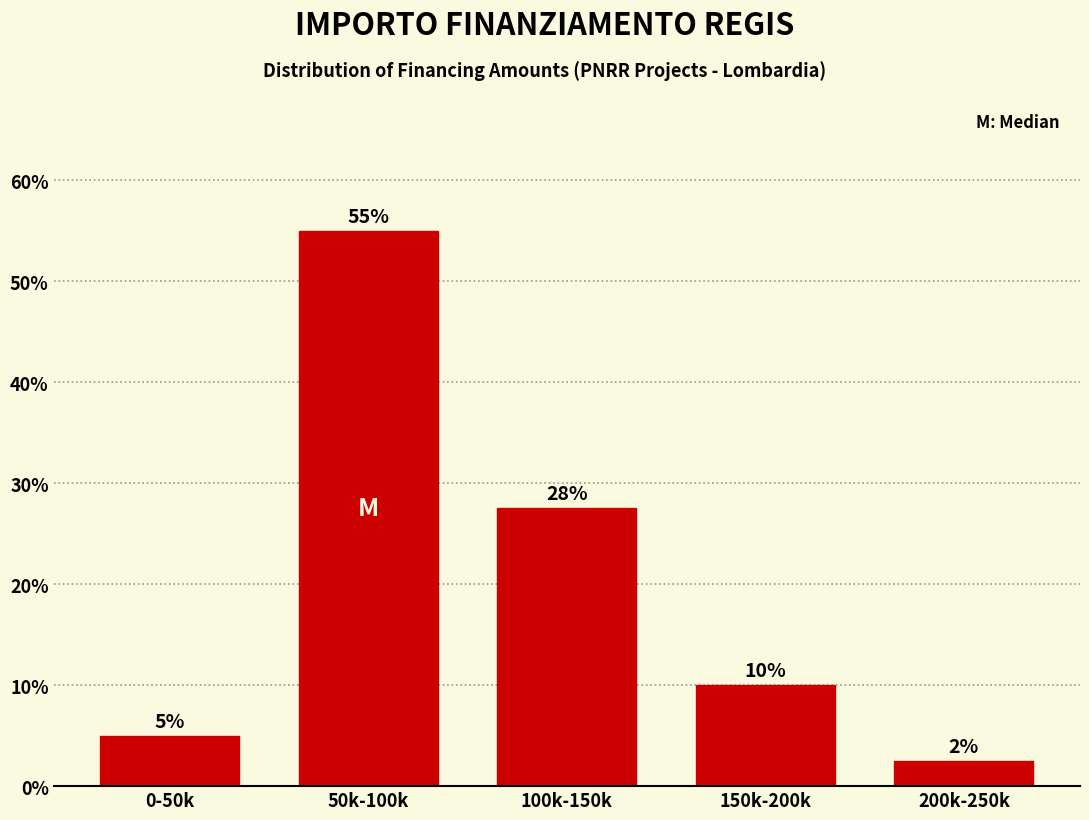

What is the average value?

20.0